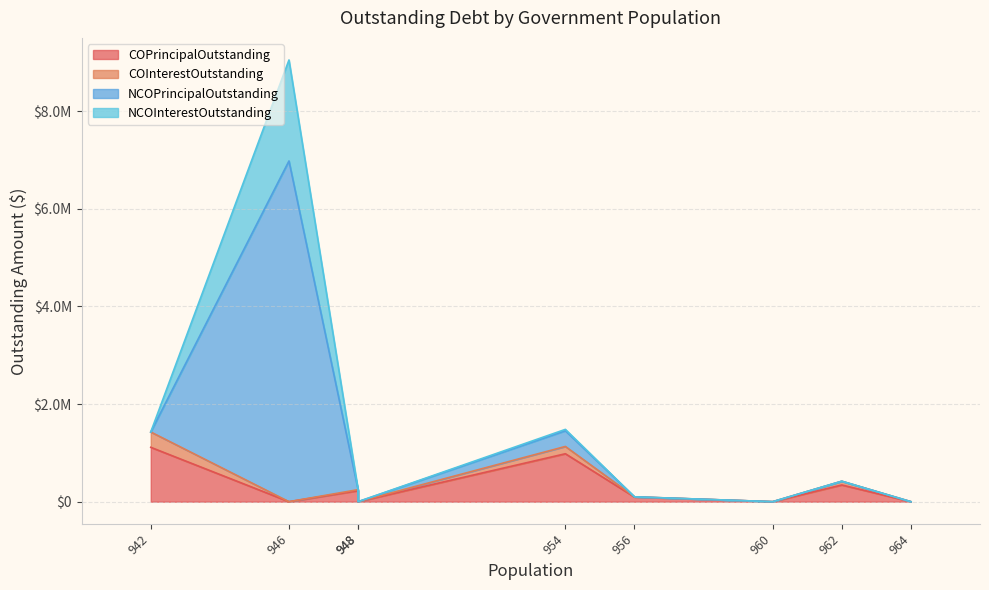

True or false: COPrincipalOutstanding has more than 1 interior local peaks.

True